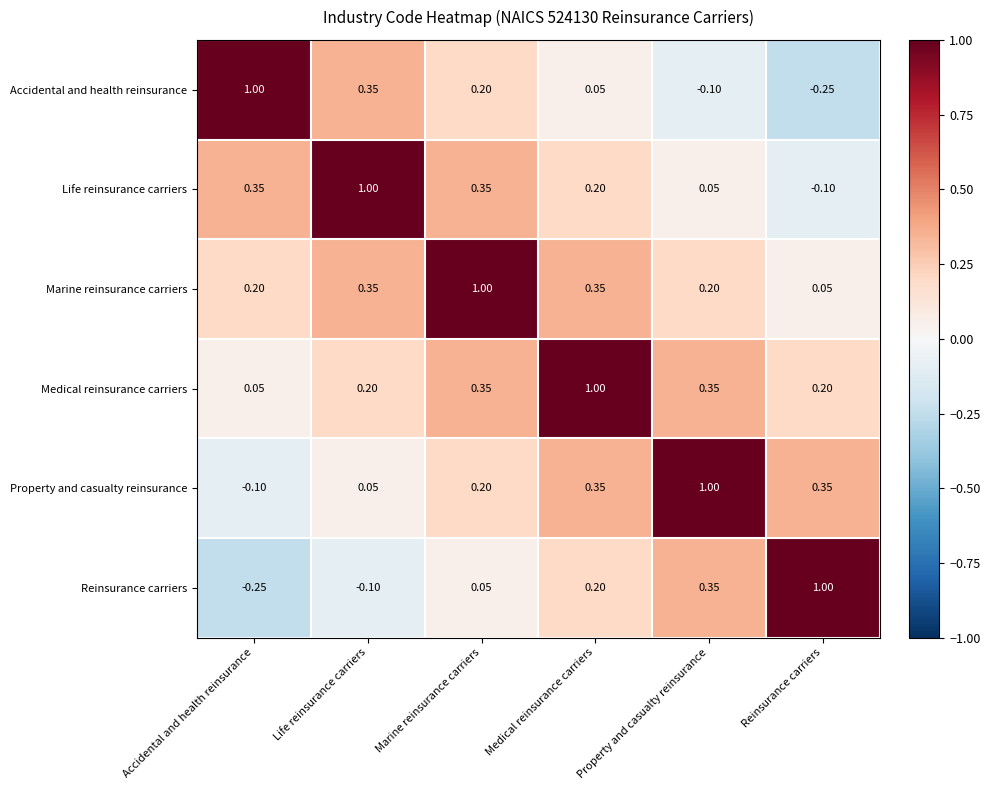

At Reinsurance carriers, list the series in order from largest to smallest.

Reinsurance carriers, Property and casualty reinsurance, Medical reinsurance carriers, Marine reinsurance carriers, Life reinsurance carriers, Accidental and health reinsurance